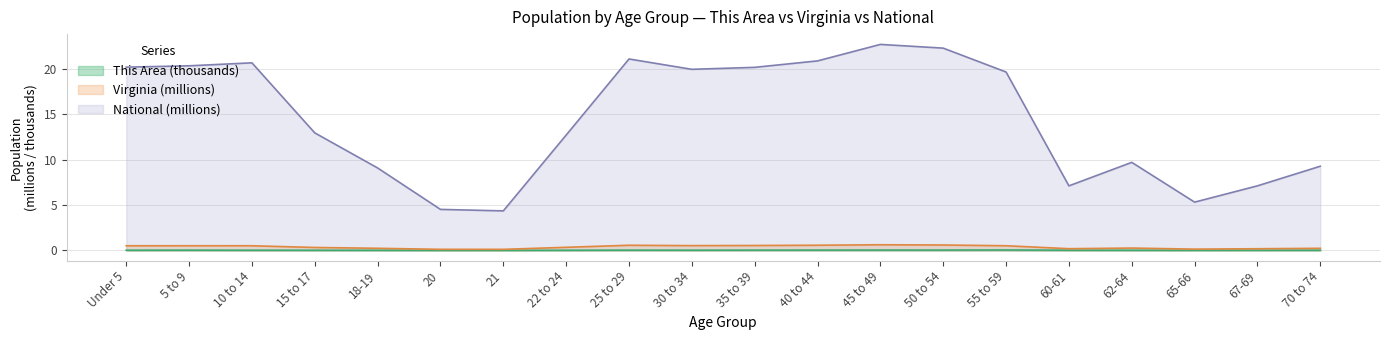

Rank the series at 60-61 from lowest to highest value.

This Area, Virginia, National